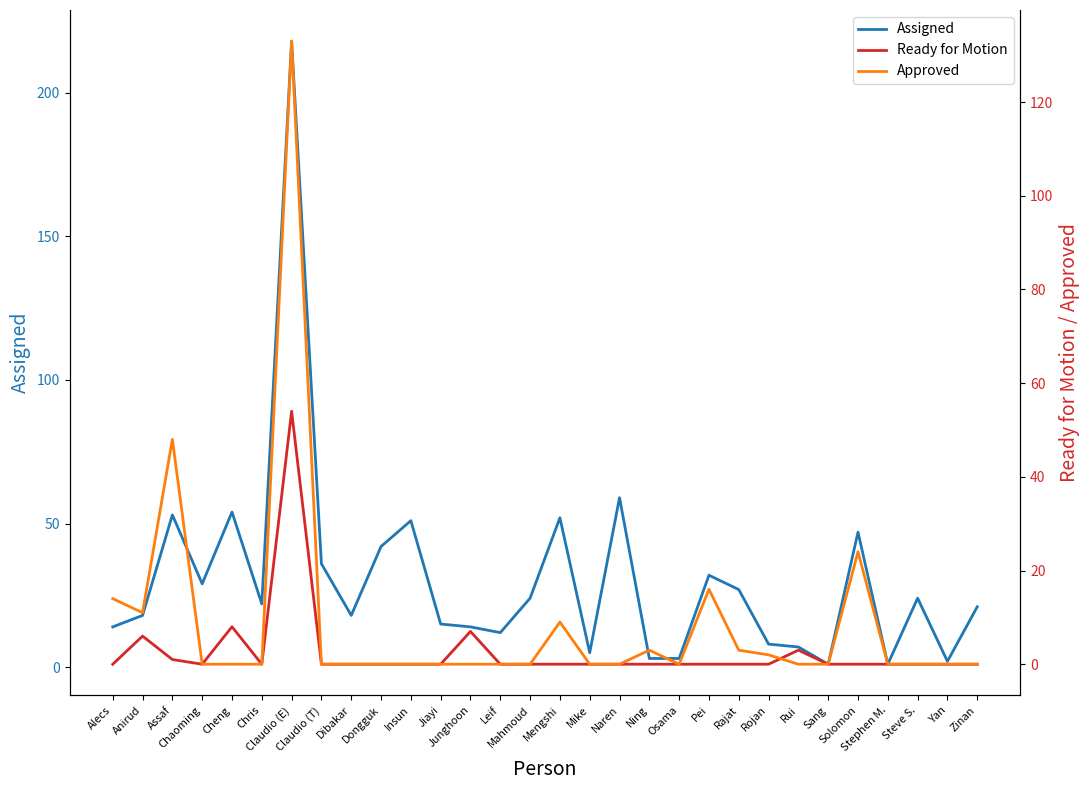

Does the chart have visible grid lines?

No